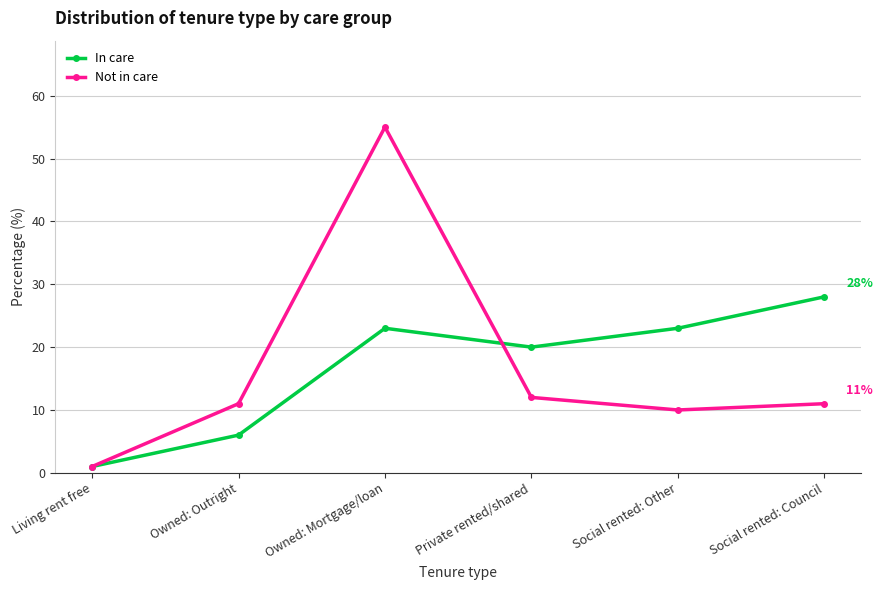

Which series changed the most between Owned: Outright and Private rented/shared?

In care